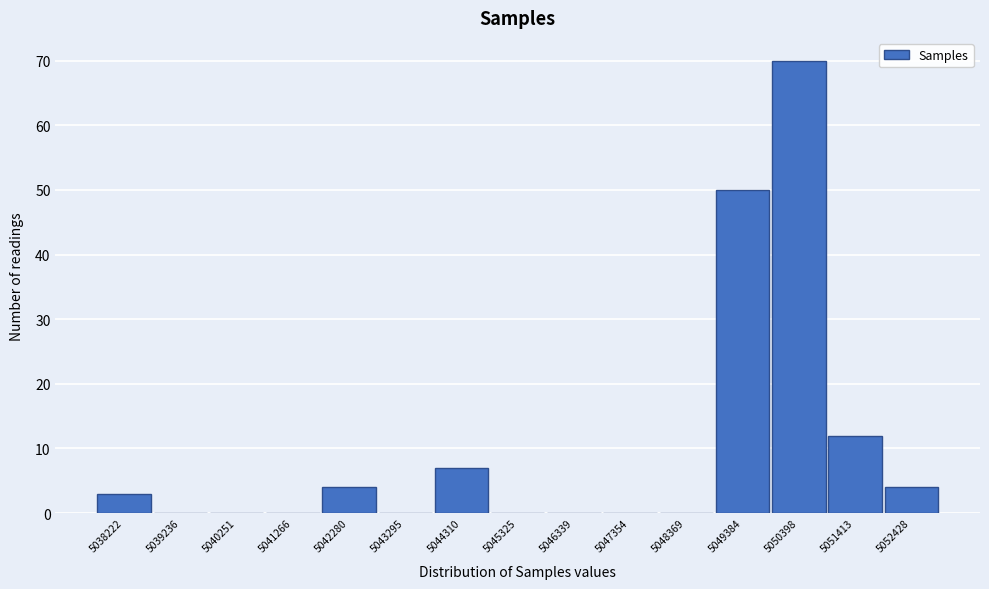

Reading left to right, transcribe all the data shown in this chart.

5038222=3	5039236=0	5040251=0	5041266=0	5042280=4	5043295=0	5044310=7	5045325=0	5046339=0	5047354=0	5048369=0	5049384=50	5050398=70	5051413=12	5052428=4